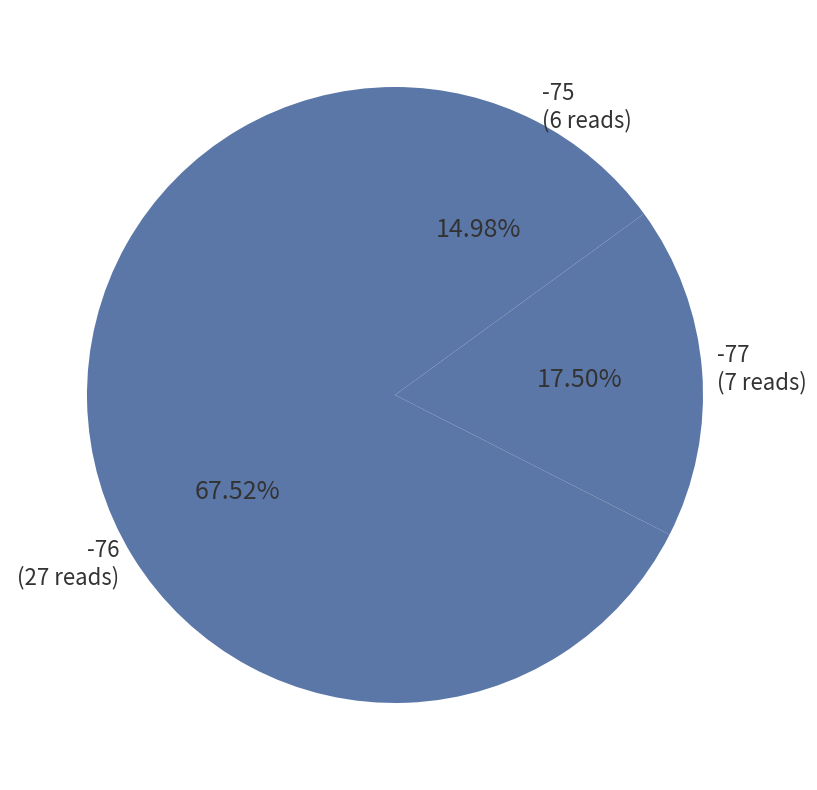

How many segments does this pie chart have?

3